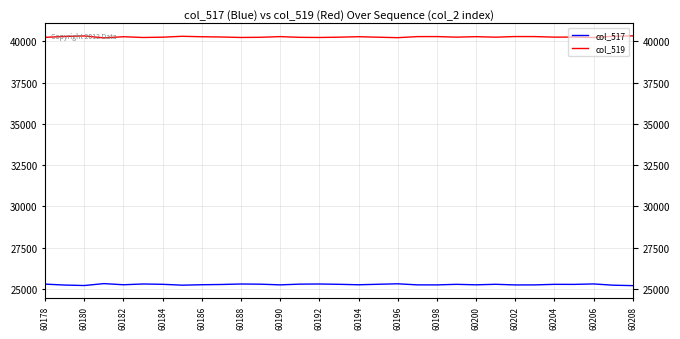

What is the value of the col_517 point at the 13th from the left?

25242